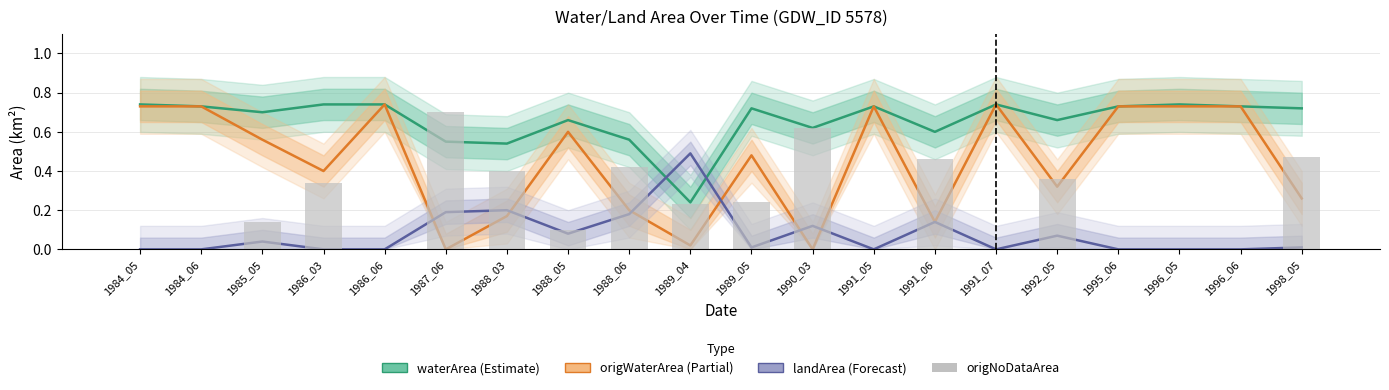

Which series changed the most between 1985_05 and 1996_06?

origWaterArea